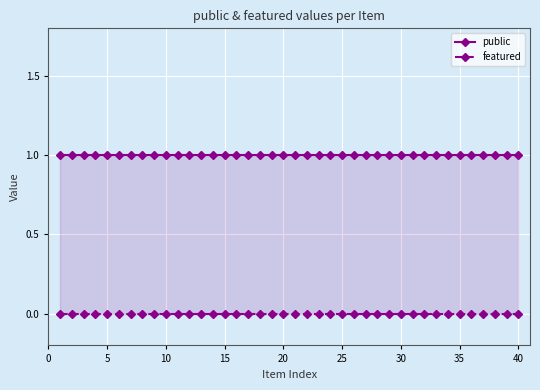

Which has a higher value, 5 or 31?

5